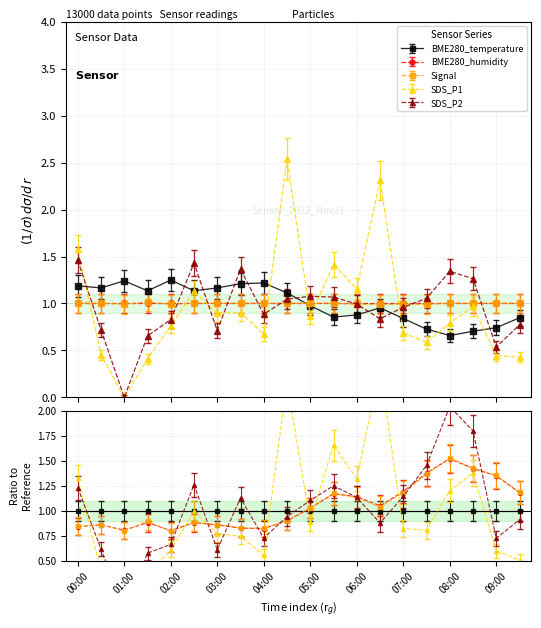

At which category does the chart reach its minimum across all series?

01:00